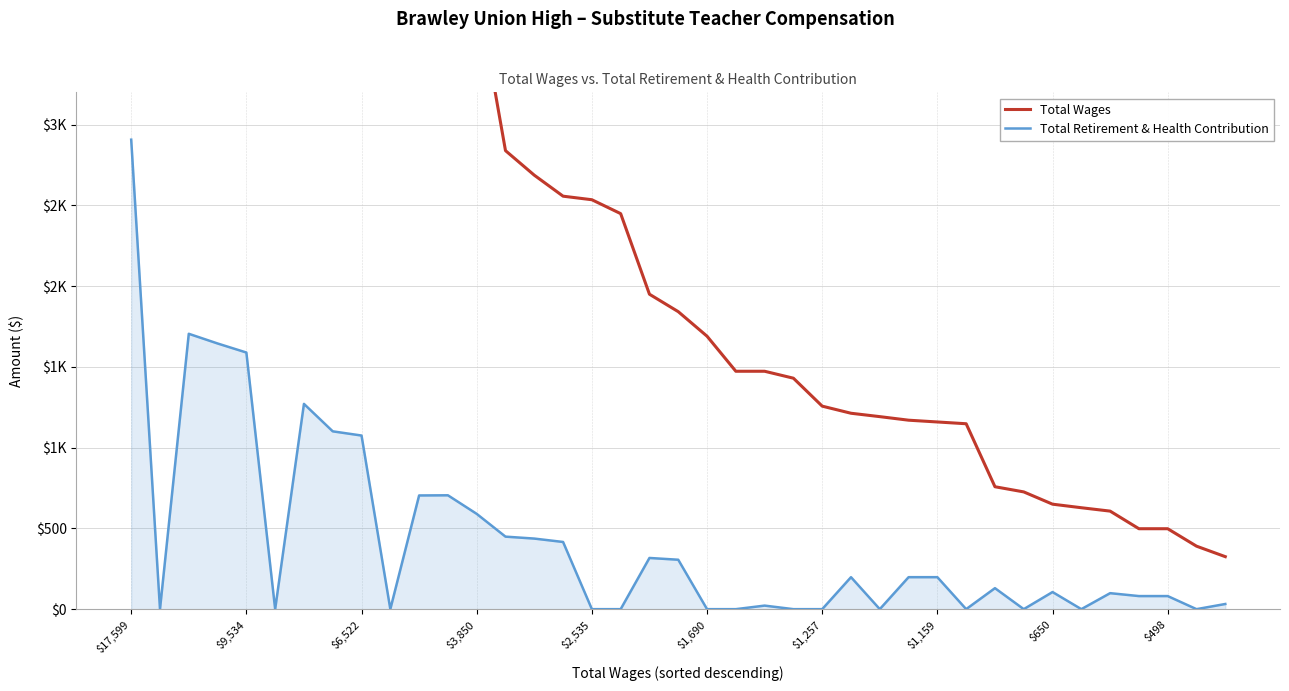

What are all the series names shown in the legend?

Total Wages, Total Retirement & Health Contribution